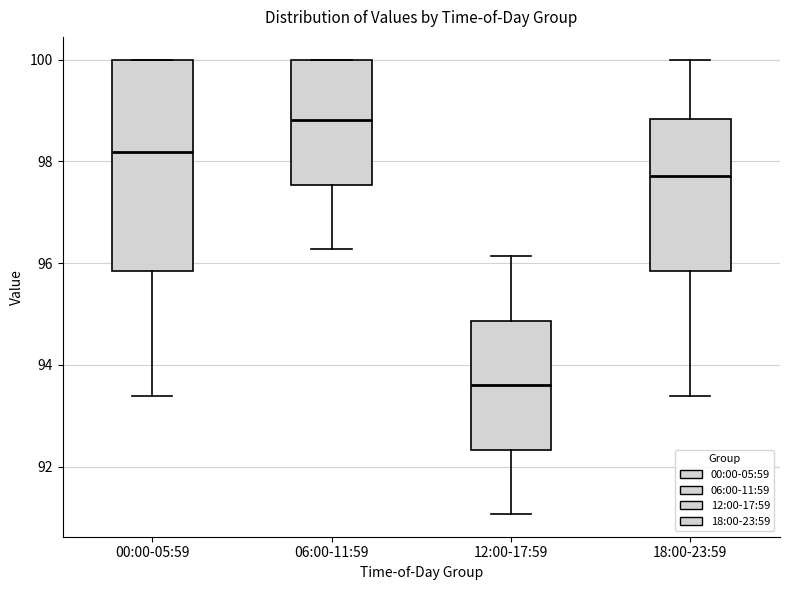

Reading left to right, transcribe this box plot: for each box, give where its median line is, the range the box spans, and where its two whiskers end, as read against the y-axis. The values are not printed on the chart, so give them approximately, as read against the axis.

00:00-05:59: median 98.2, box 95.8 to 100.0, whiskers 93.4 to 100.0
06:00-11:59: median 98.8, box 97.6 to 100.0, whiskers 96.2 to 100.0
12:00-17:59: median 93.6, box 92.4 to 94.8, whiskers 91.0 to 96.2
18:00-23:59: median 97.8, box 95.8 to 98.8, whiskers 93.4 to 100.0